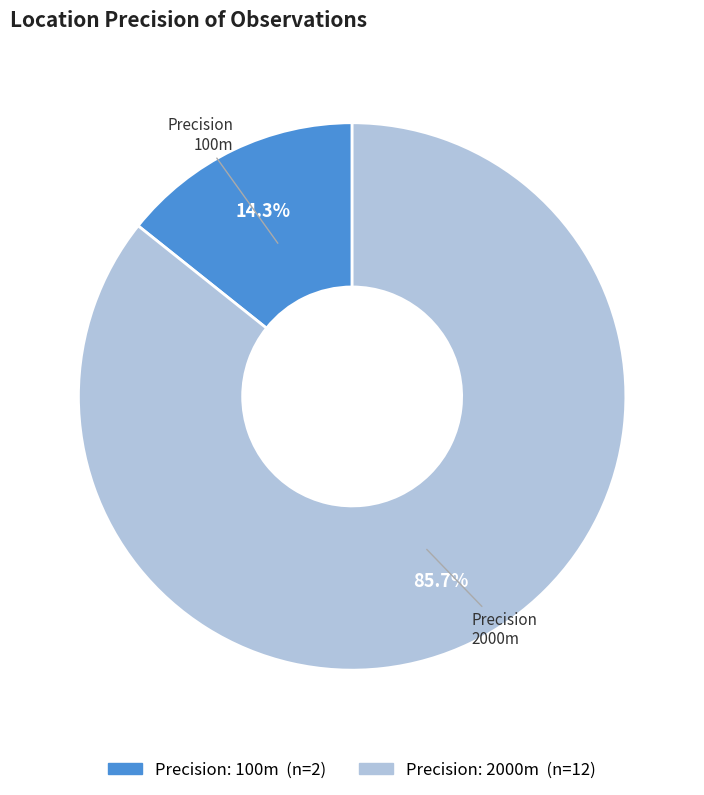

Is there a majority slice in this chart?

Yes